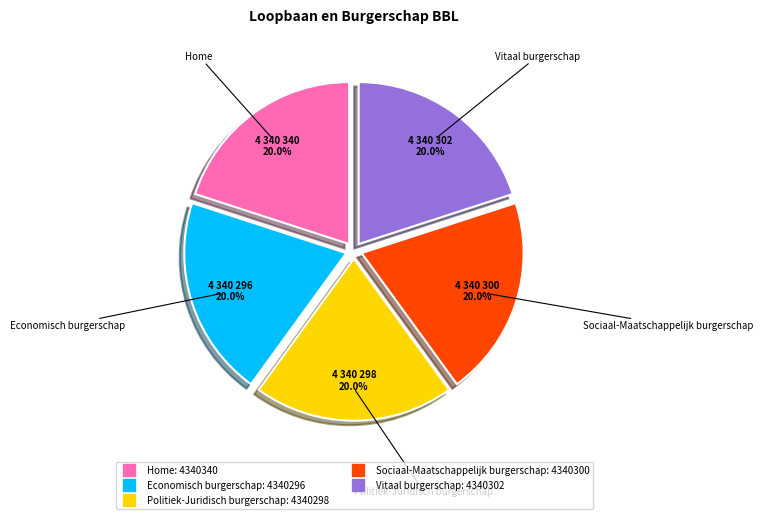

Is Sociaal-Maatschappelijk burgerschap the majority of the pie?

No